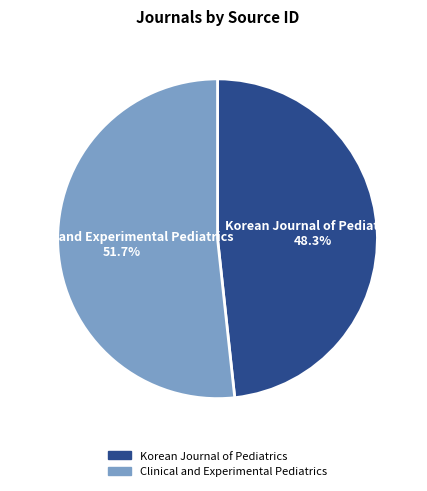

Rank the categories by value from highest to lowest.

Clinical and Experimental Pediatrics, Korean Journal of Pediatrics